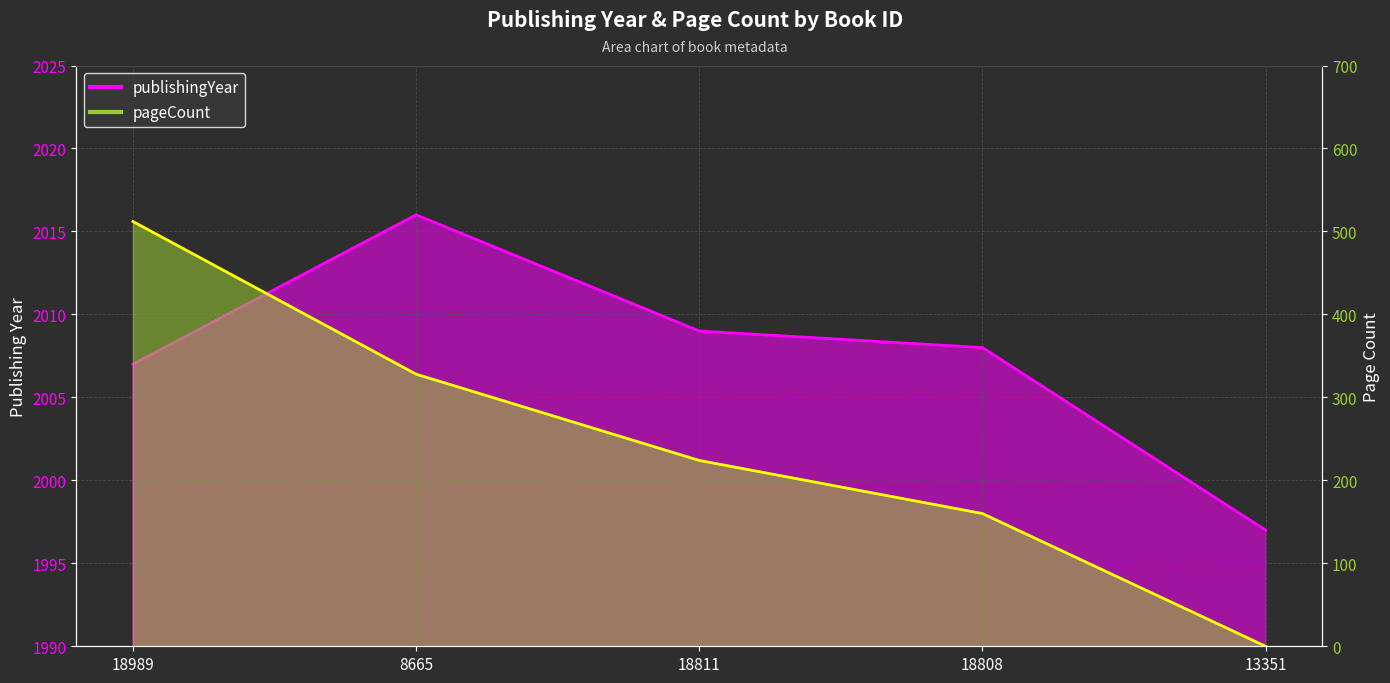

What is the maximum value shown in the chart?

2016